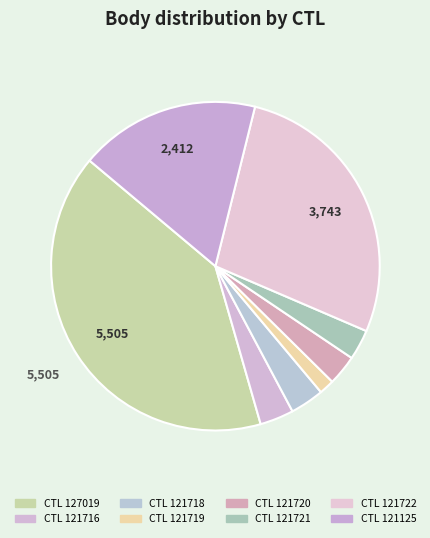

Count the number of slices in the pie.

8